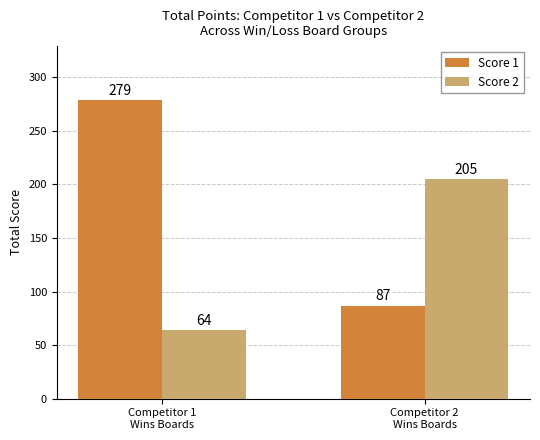

What is the sum of the Score 2 values at Competitor 2
Wins Boards and Competitor 1
Wins Boards?

269